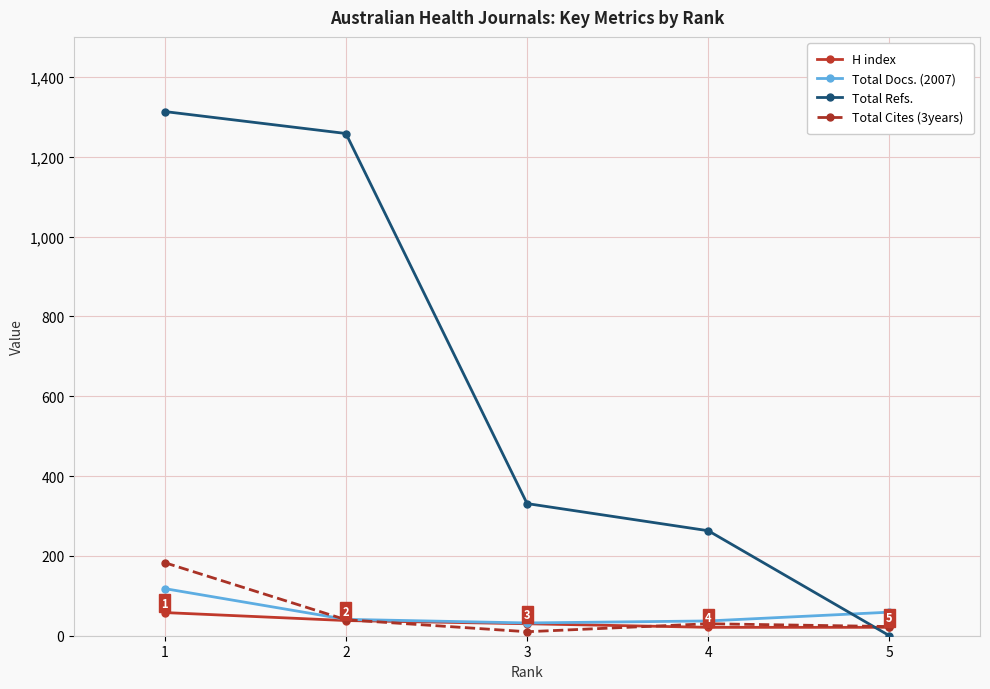

What is the average value of the H index series?

34